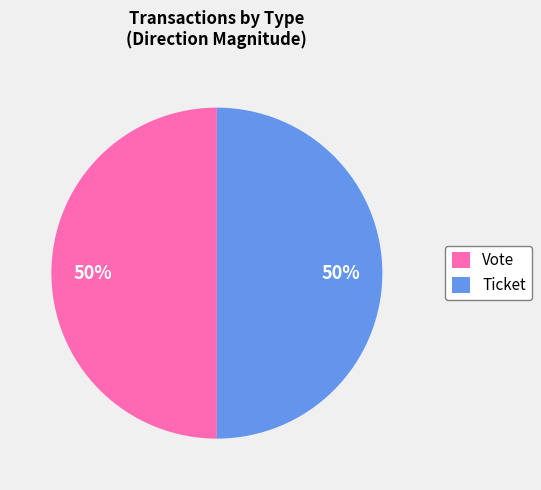

To the nearest percent, what is the difference between the largest and smallest slice percentages?

0%